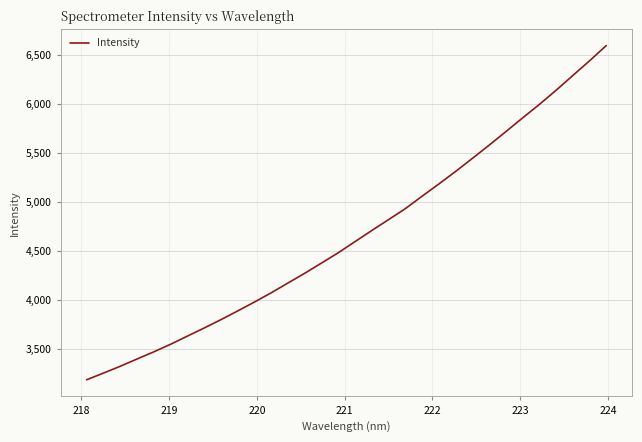

What is the difference between the maximum and minimum values?

3410.4